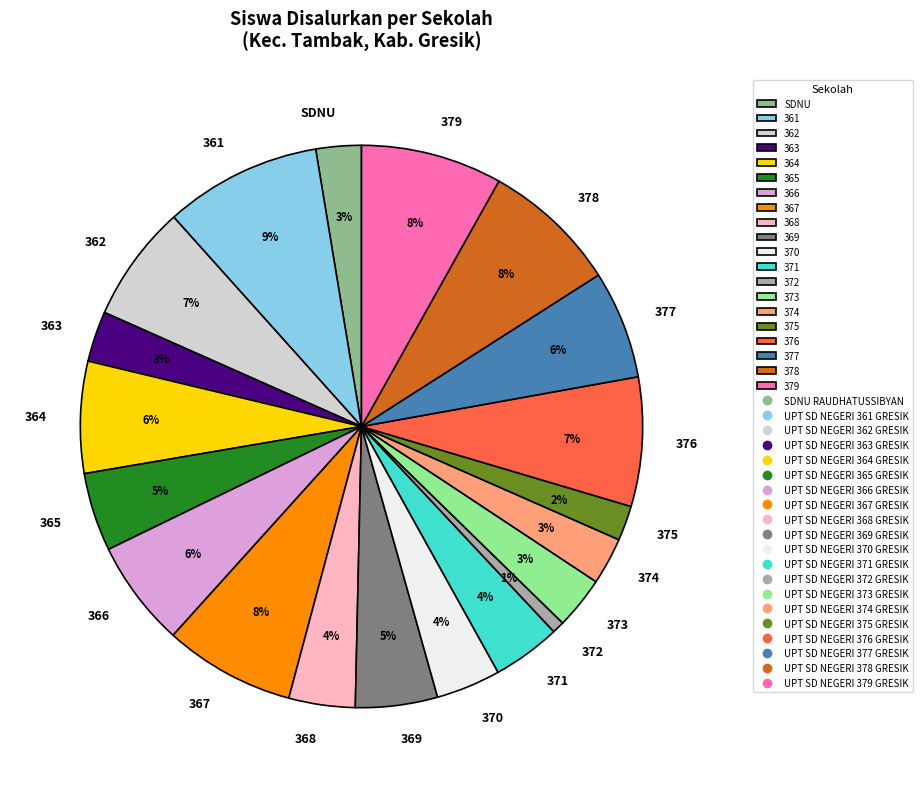

Does any single category account for the majority?

No